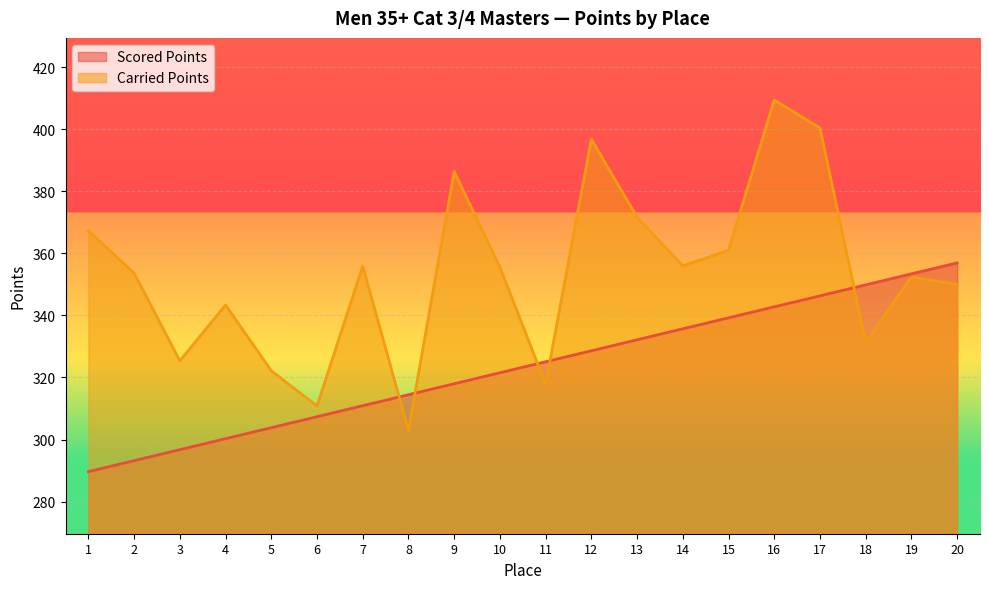

Is the value of Carried Points at 2 greater than the value of Scored Points at 10?

Yes